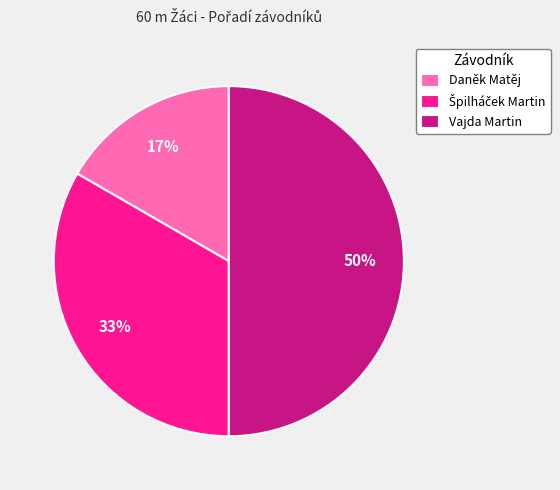

To the nearest percent, what portion does Vajda Martin represent?

50%